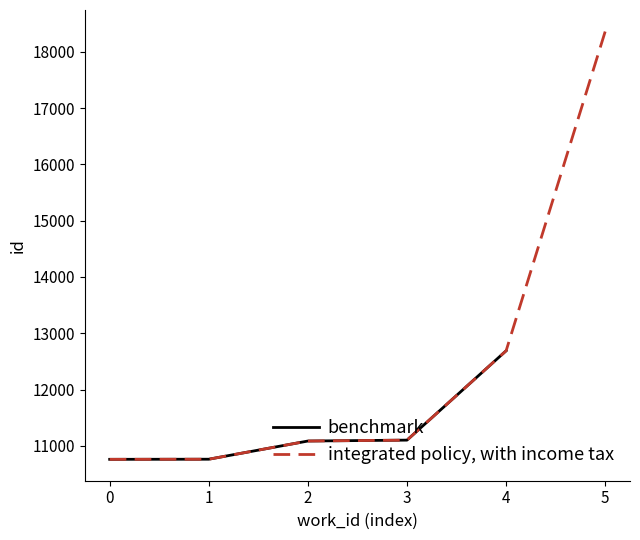

What is the minimum value for integrated policy, with income tax?

10761